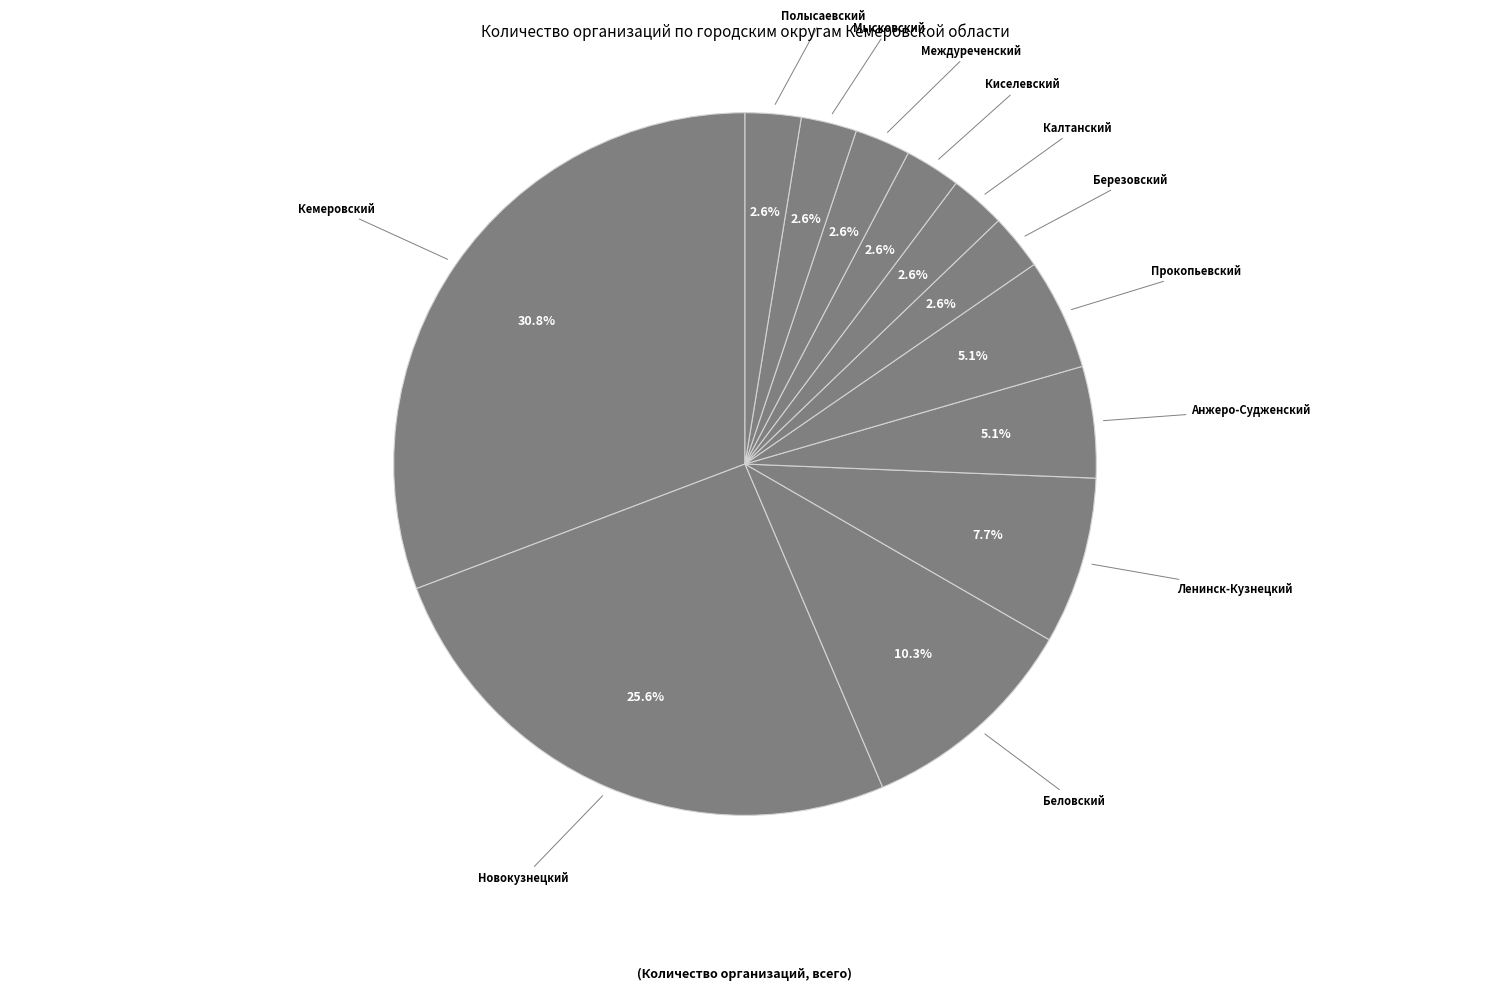

Which category has the biggest portion of the pie?

Кемеровский